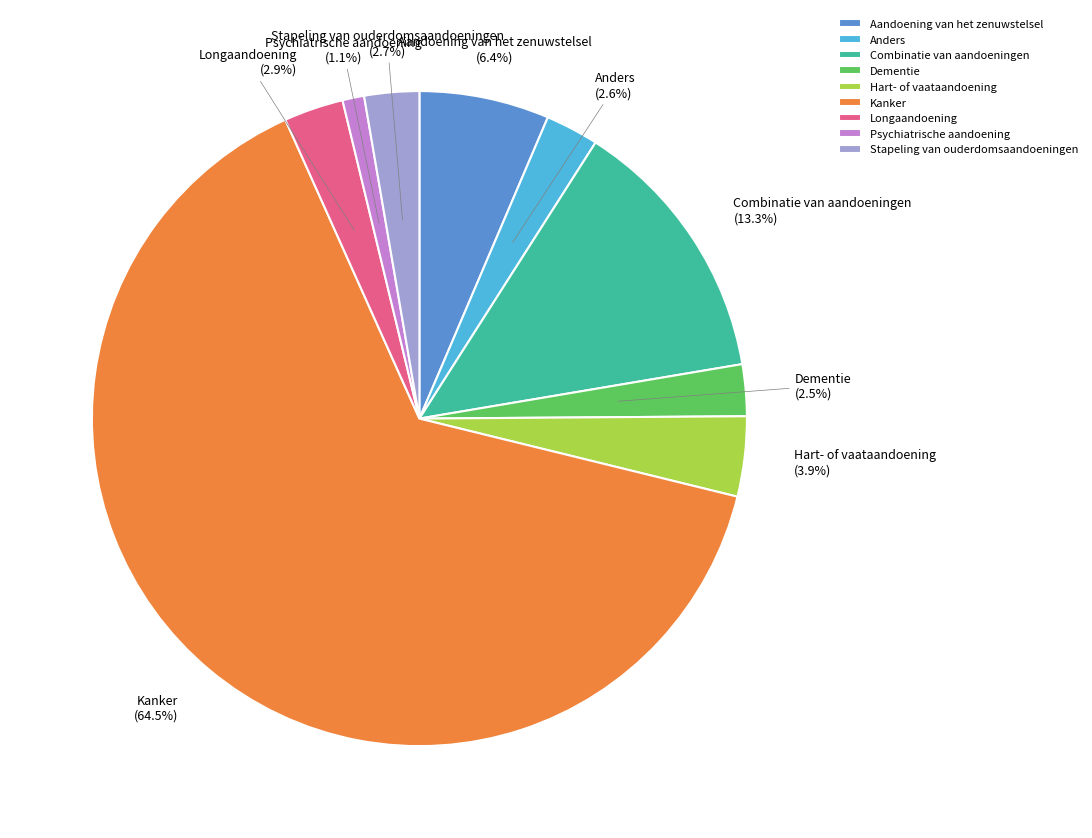

Does Kanker account for over 50% of the chart?

Yes